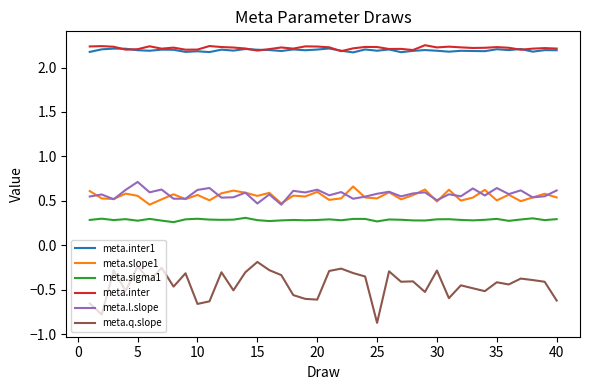

Which series has the largest range (max minus min)?

meta.q.slope